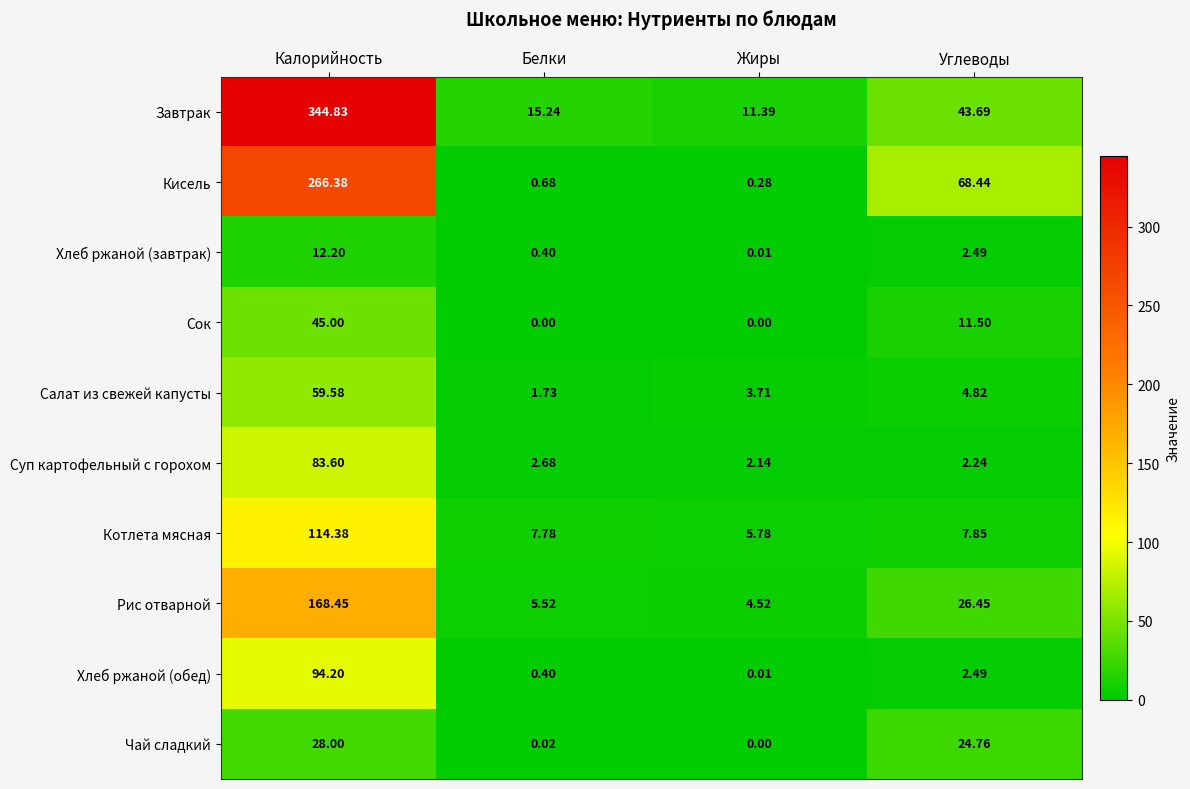

Rank the series by their maximum value, from highest to lowest.

Завтрак, Кисель, Рис отварной, Котлета мясная, Хлеб ржаной (обед), Суп картофельный с горохом, Салат из свежей капусты, Сок, Чай сладкий, Хлеб ржаной (завтрак)